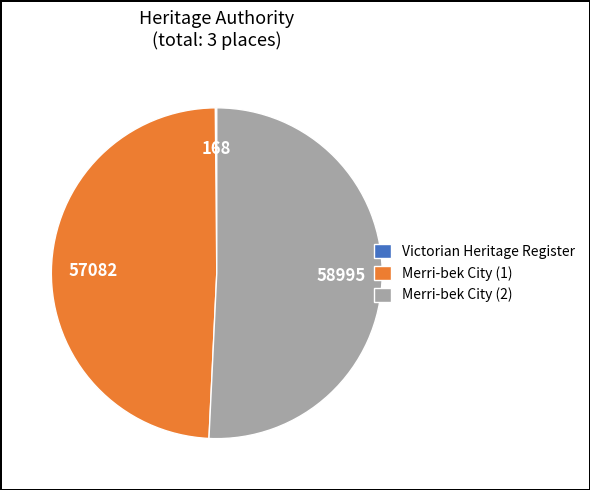

Which slice represents more than half of the pie?

Merri-bek City (2)